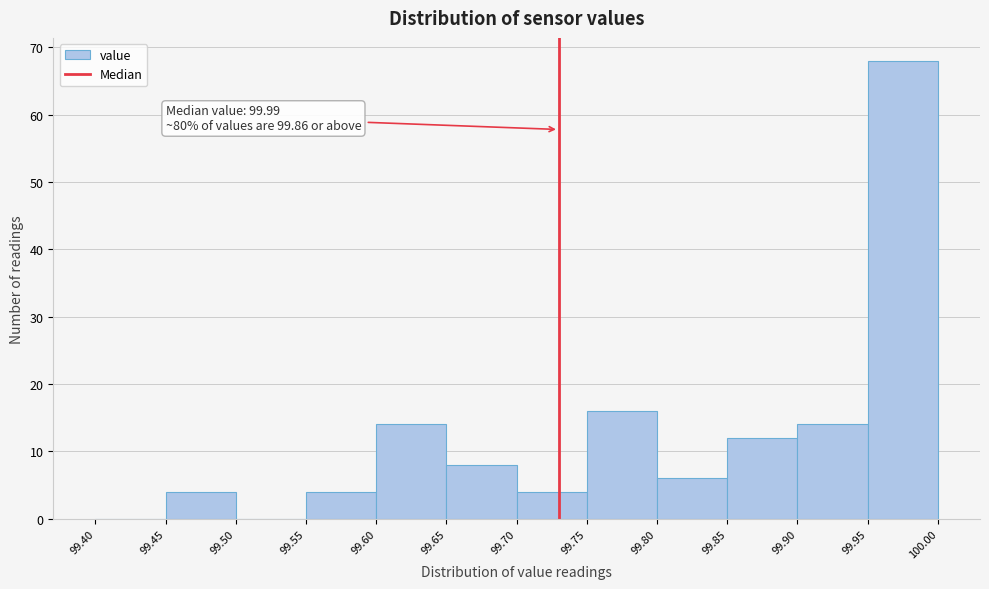

Which range on the x-axis has the tallest bar?

99.95 to 100.00